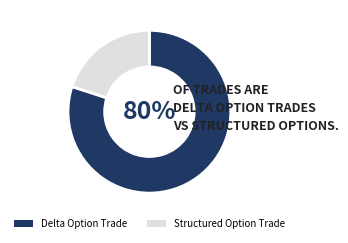

What is the largest slice in the pie chart?

Delta Option Trade